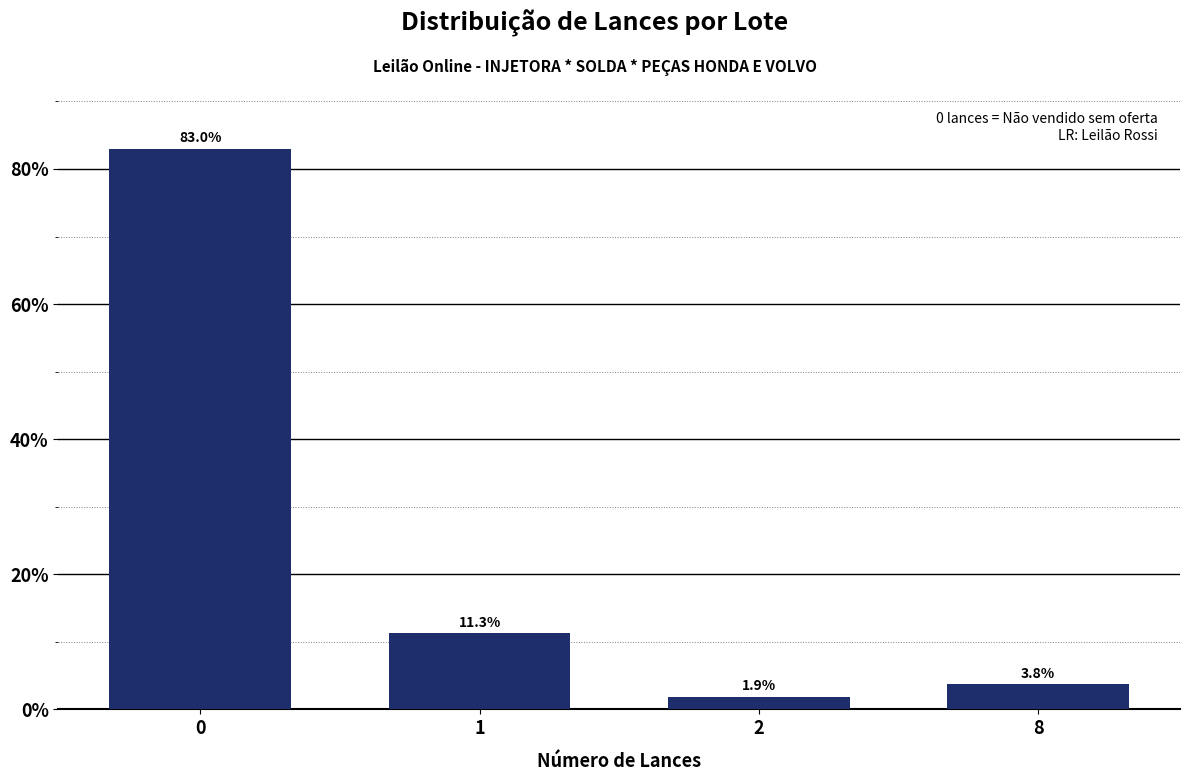

Reading right to left, what are all the values shown in this chart?

8=3.8	2=1.9	1=11.3	0=83.0